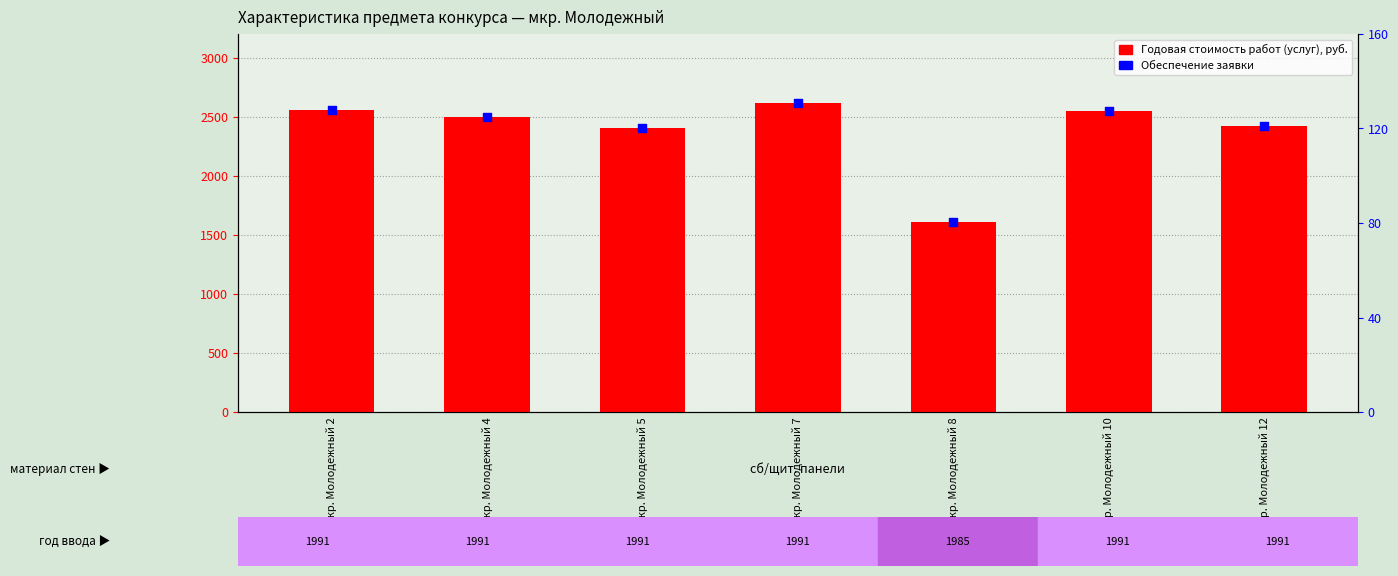

At how many categories does at least one series exceed 1457?

7